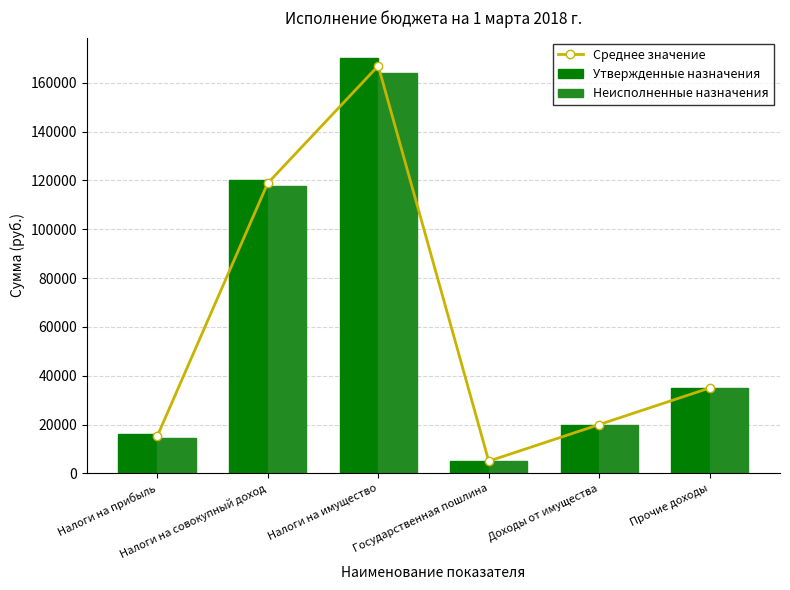

Read the Утвержденные назначения value at Налоги на совокупный доход.

120000.0